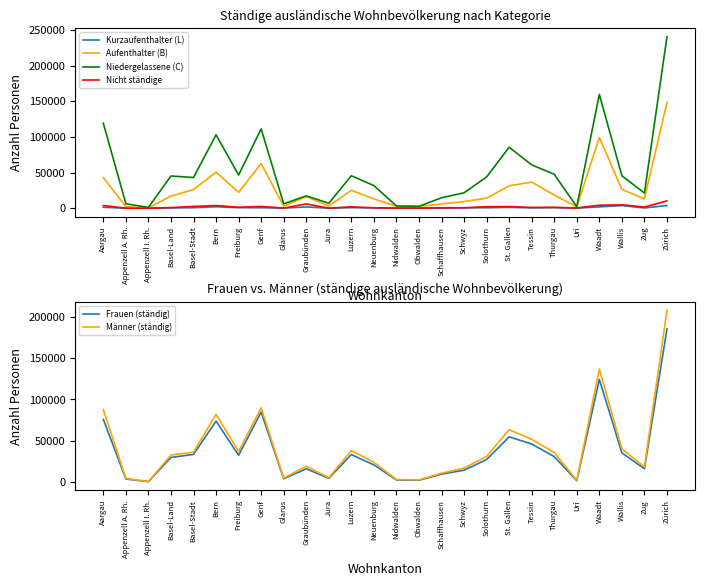

The value of Männer (ständig) at Zug is 32823. True or false?

False